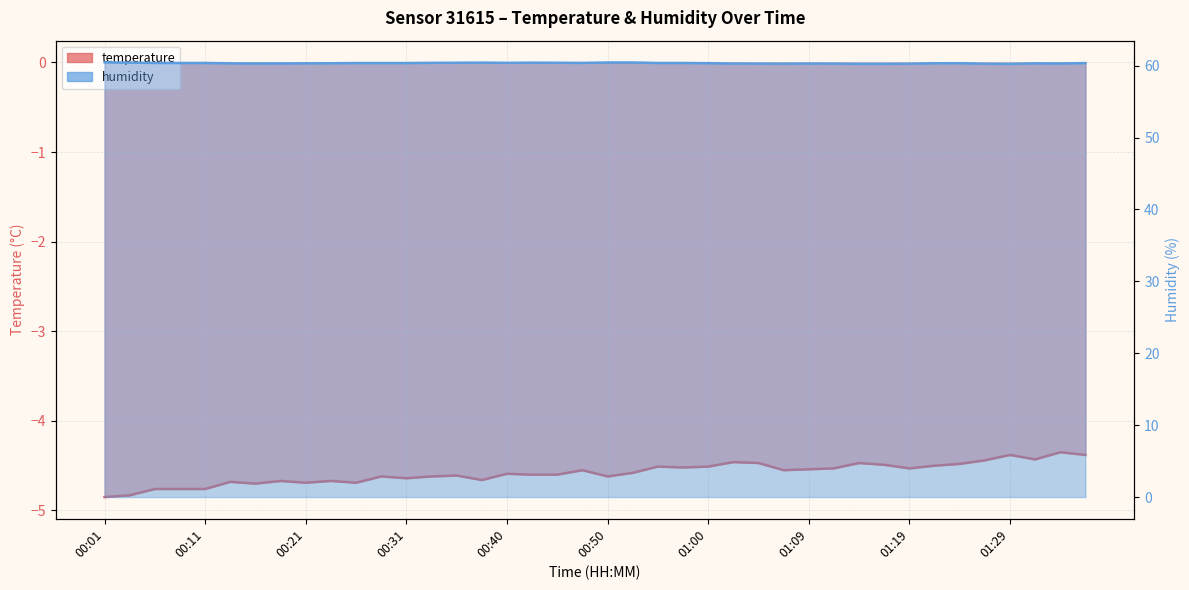

True or false: humidity and temperature intersect in this chart.

False